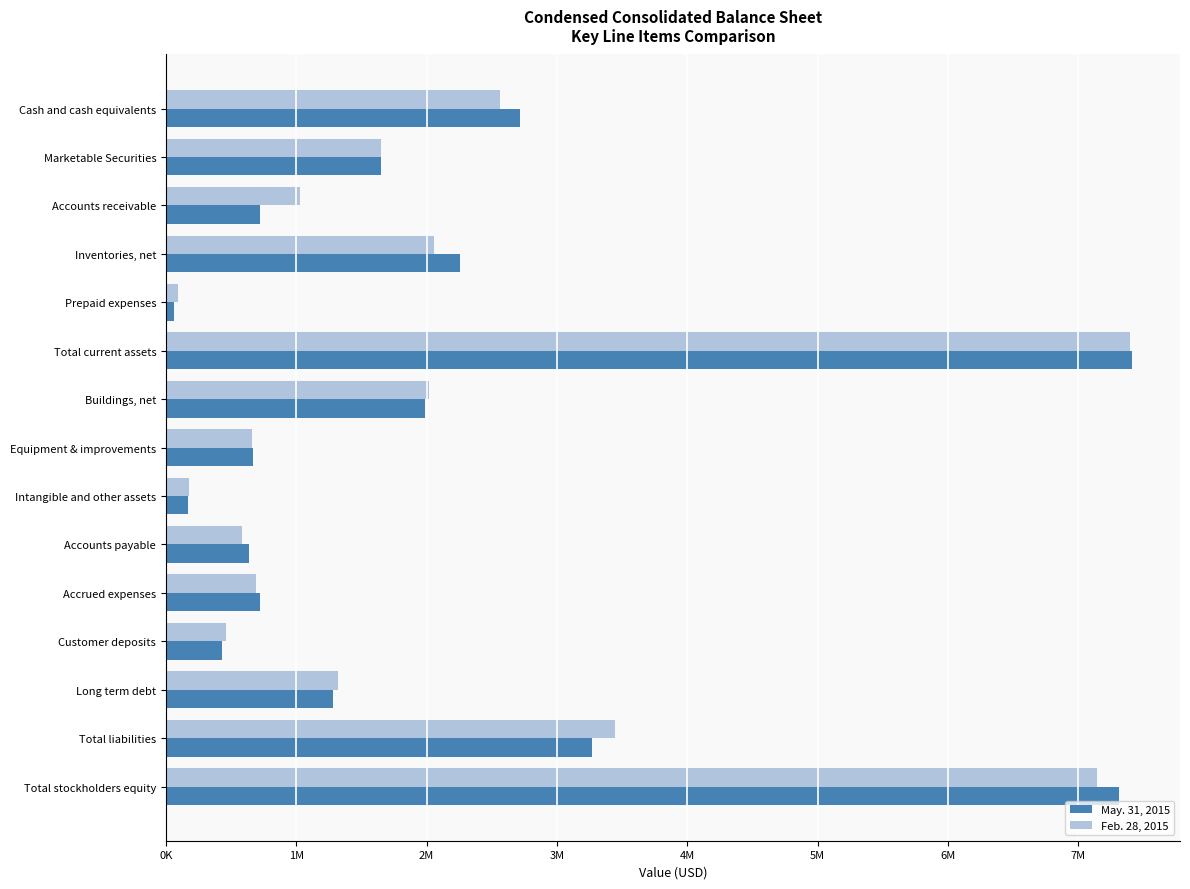

What are all the series names shown in the legend?

May. 31, 2015, Feb. 28, 2015